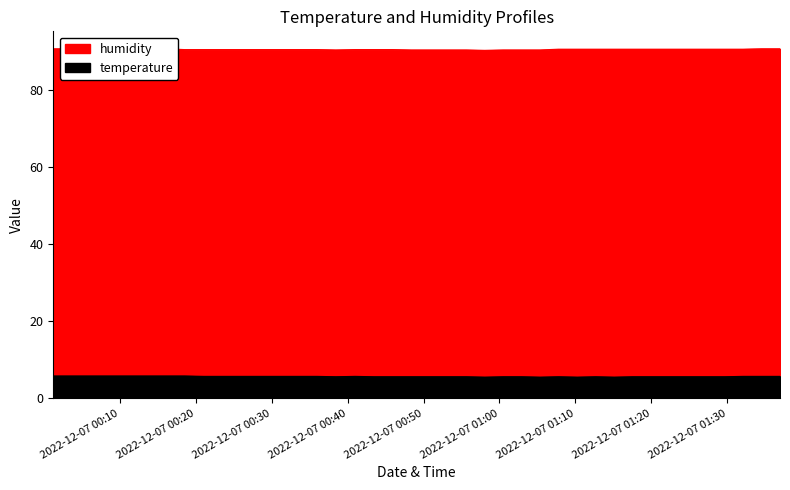

At which category is the sum across all series the highest?

2022-12-07T00:01:15